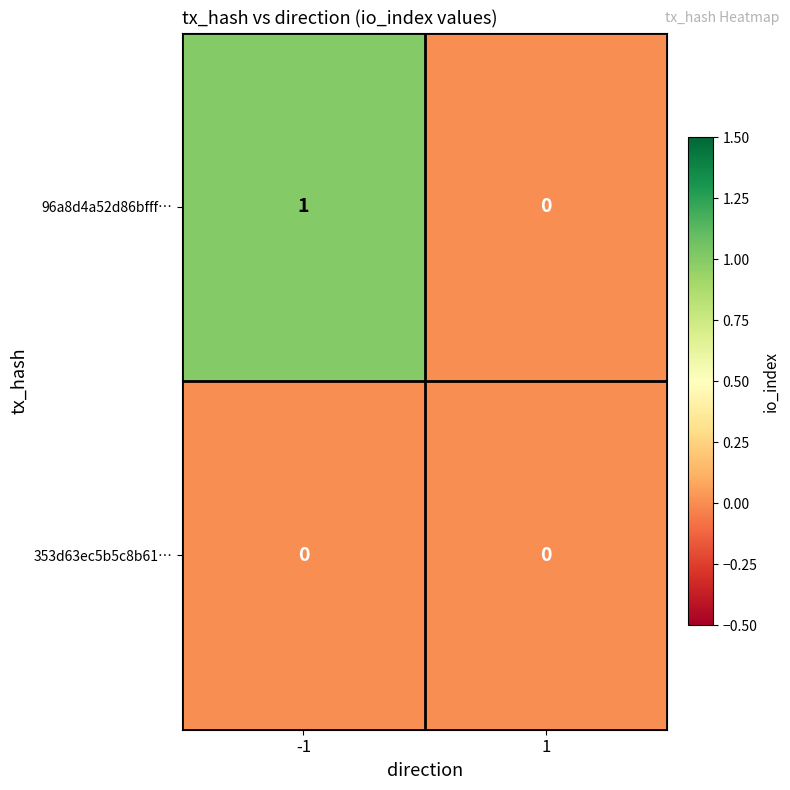

Reading right to left, what are all the values shown in this chart?

96a8d4a52d86bfff…: 1=0	-1=1
353d63ec5b5c8b61…: 1=0	-1=0